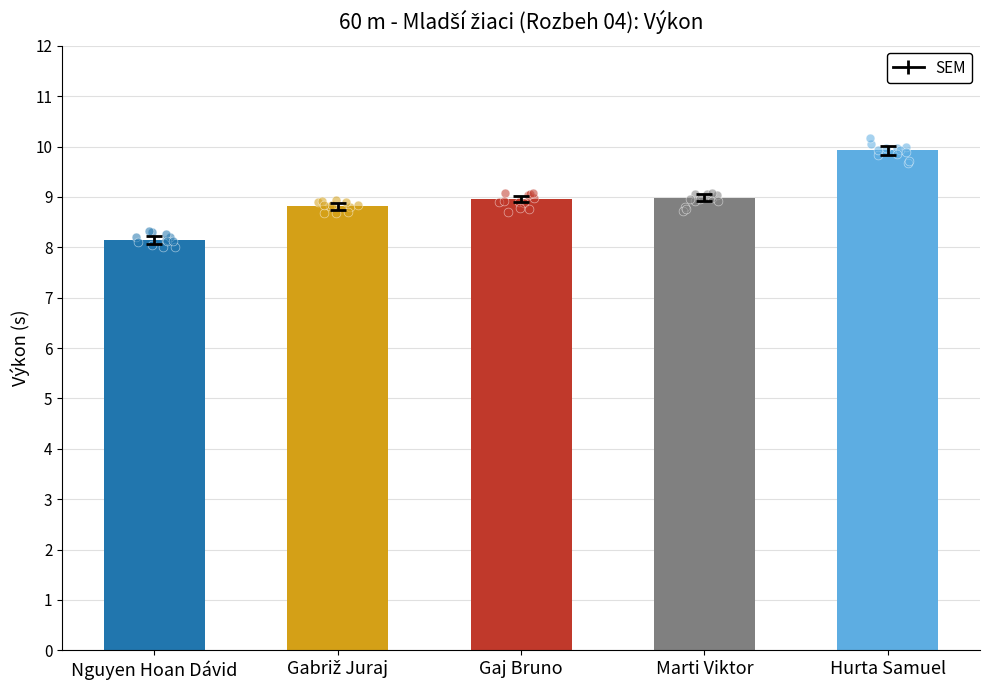

What is the ratio of the value at Marti Viktor to the value at Nguyen Hoan Dávid?

1.1